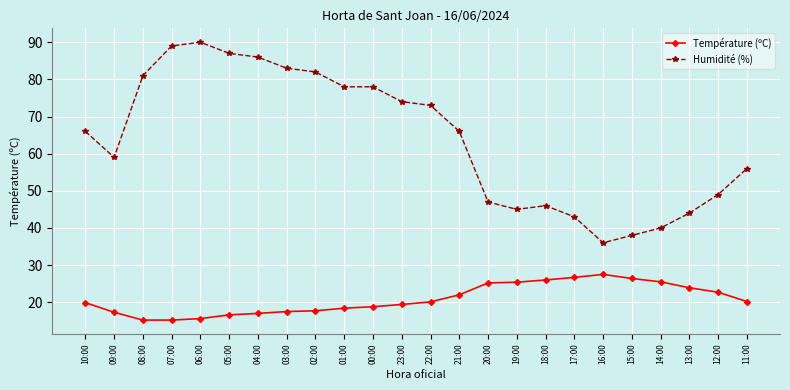

What is the difference between the maximum and minimum values in the Température (ºC) series?

12.3